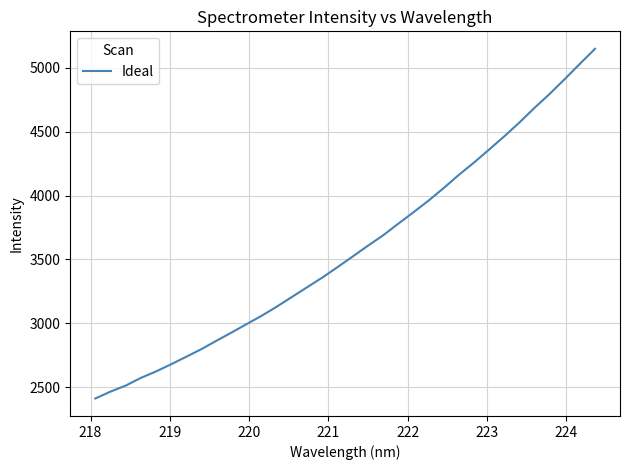

What is the greatest value displayed?

5147.1